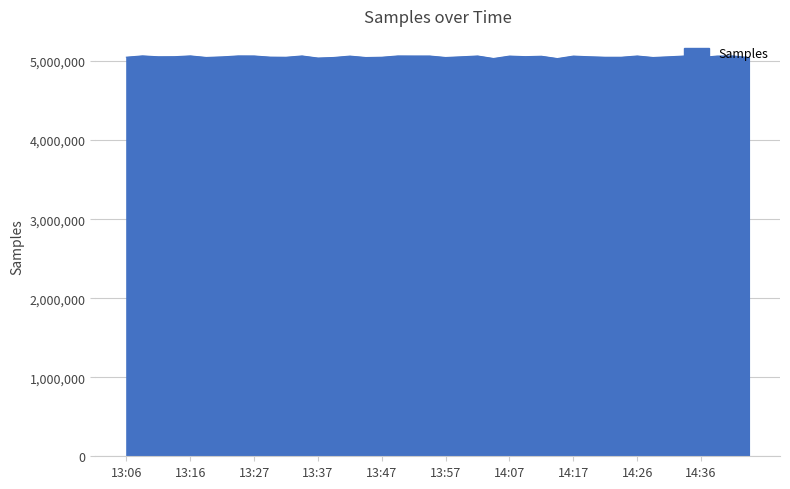

What is the greatest value displayed?

5065748